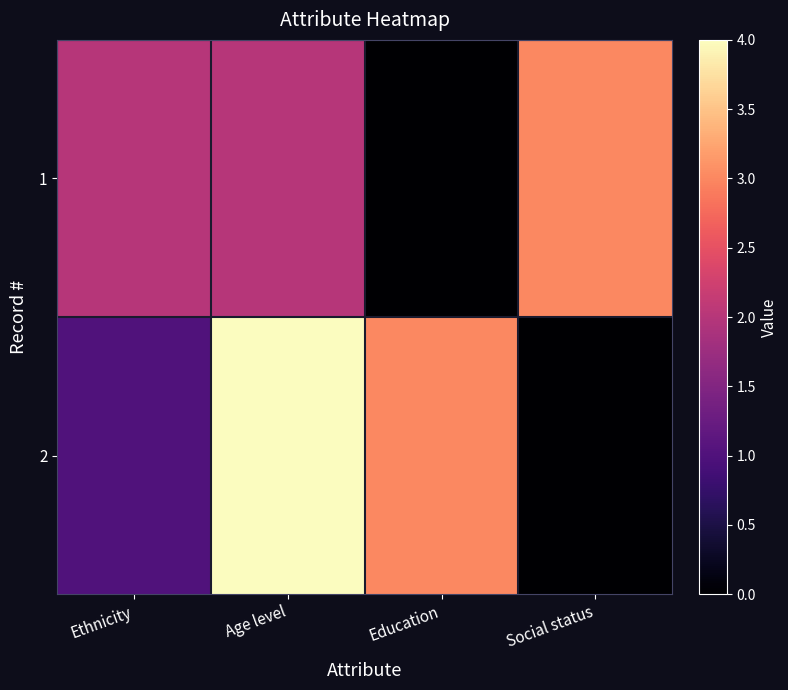

Reading left to right, what are all the values shown in this chart?

1: Ethnicity=2	Age level=2	Education=0	Social status=3
2: Ethnicity=1	Age level=4	Education=3	Social status=0